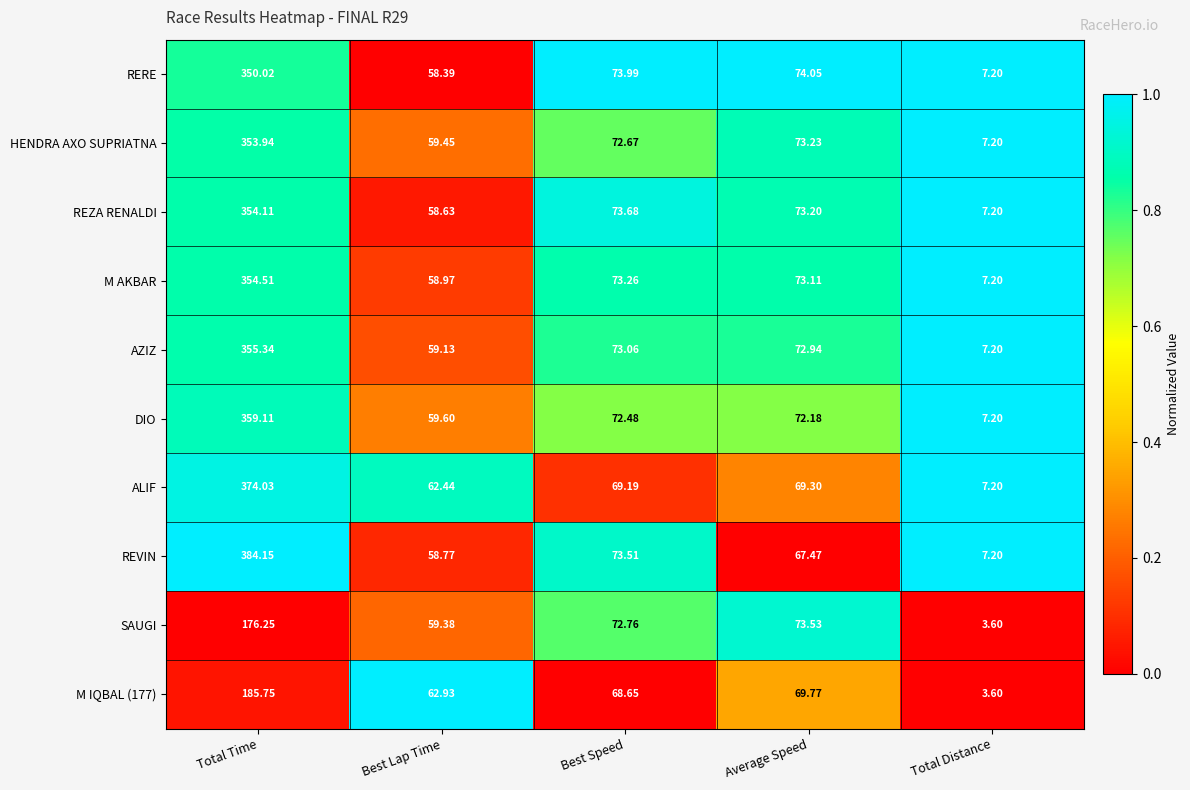

What is the difference between the highest and lowest values at Total Distance?

3.6